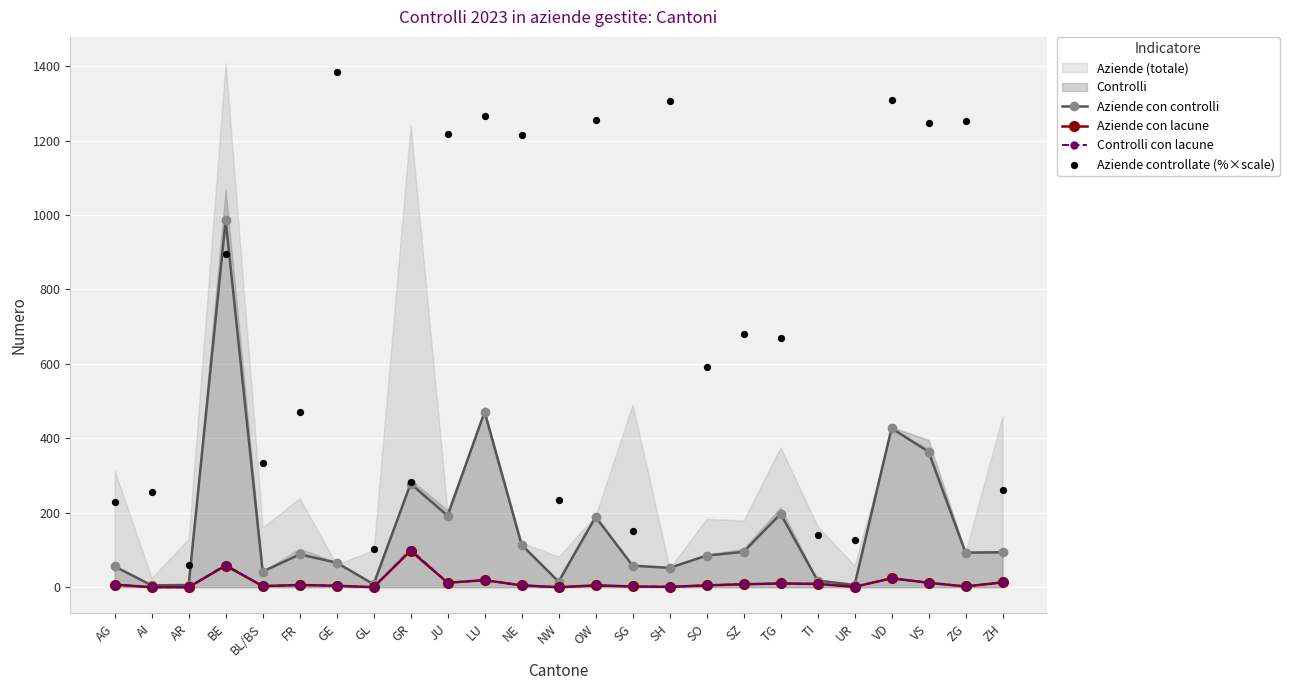

At how many categories does at least one series exceed 1194?

9